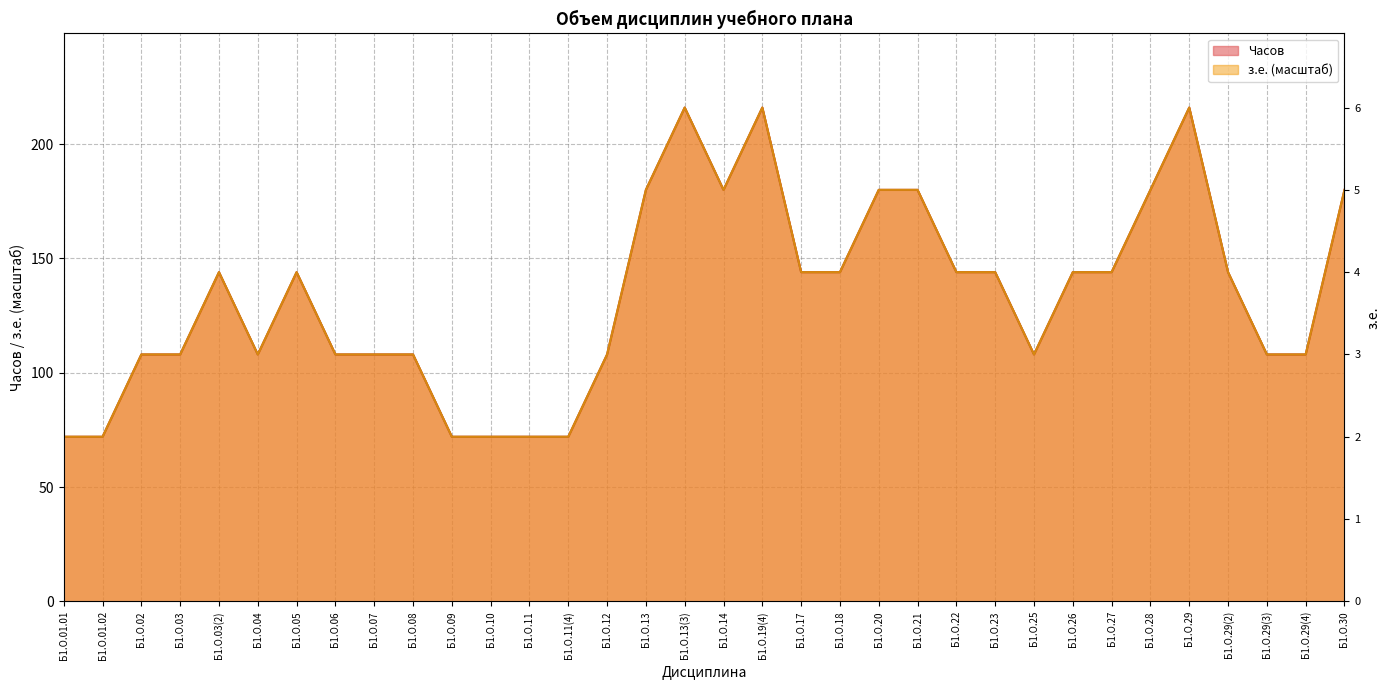

Which category has the highest value in the з.е. series?

Б1.О.13(3)